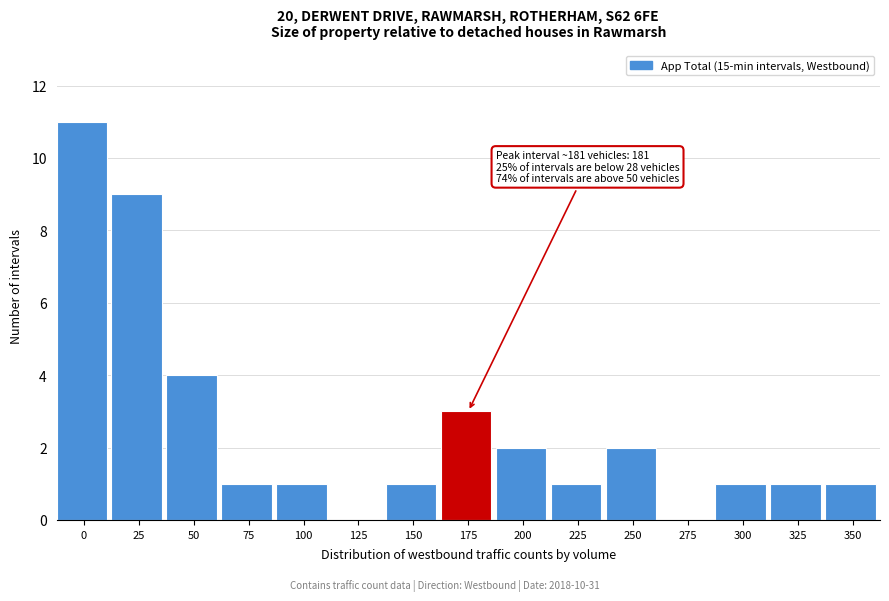

Reading right to left, what are all the values shown in this chart?

350=1	325=1	300=1	275=0	250=2	225=1	200=2	175=3	150=1	125=0	100=1	75=1	50=4	25=9	0=11